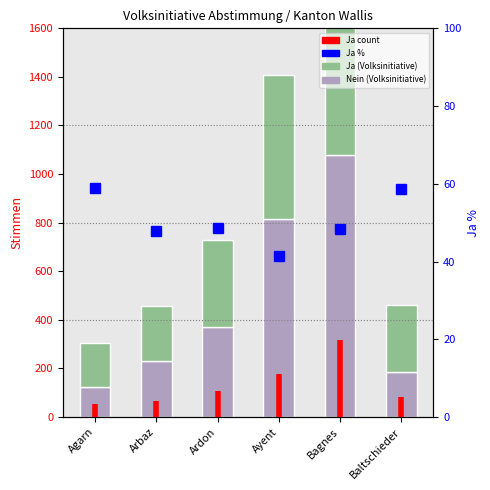

What is the maximum value for Ja (Volksinitiative)?

1057